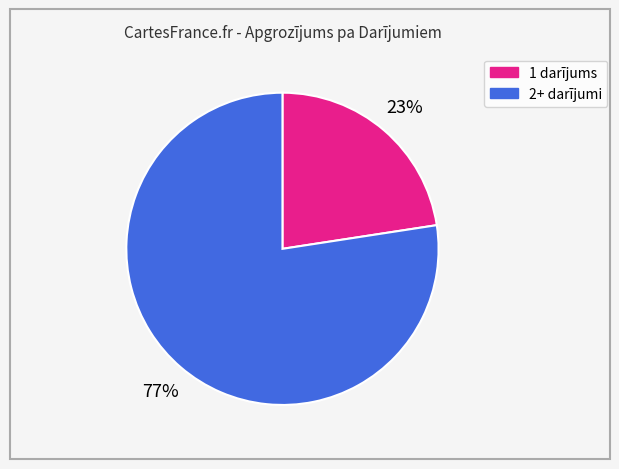

How many segments does this pie chart have?

2